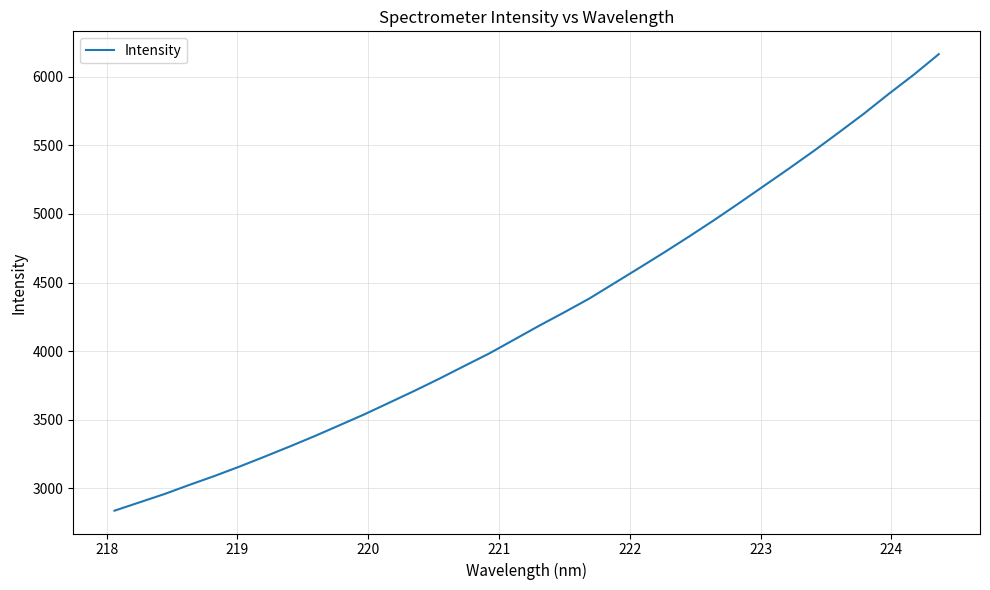

What is the difference between the maximum and minimum values?

3328.6